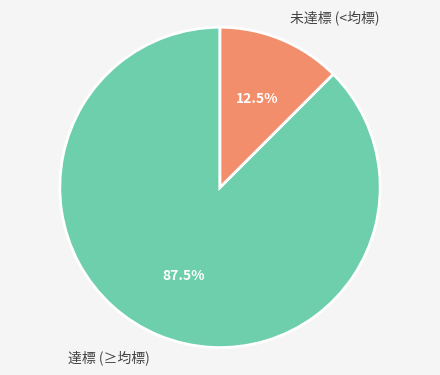

Rank the categories by value from lowest to highest.

未達標 (<均標), 達標 (≥均標)